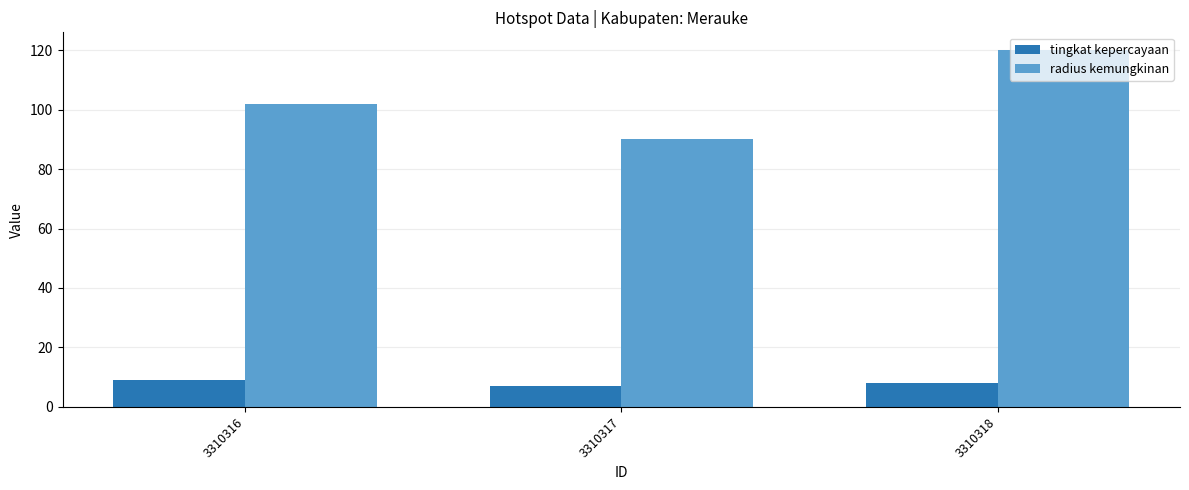

Rank the series by their average value, from highest to lowest.

radius kemungkinan, tingkat kepercayaan